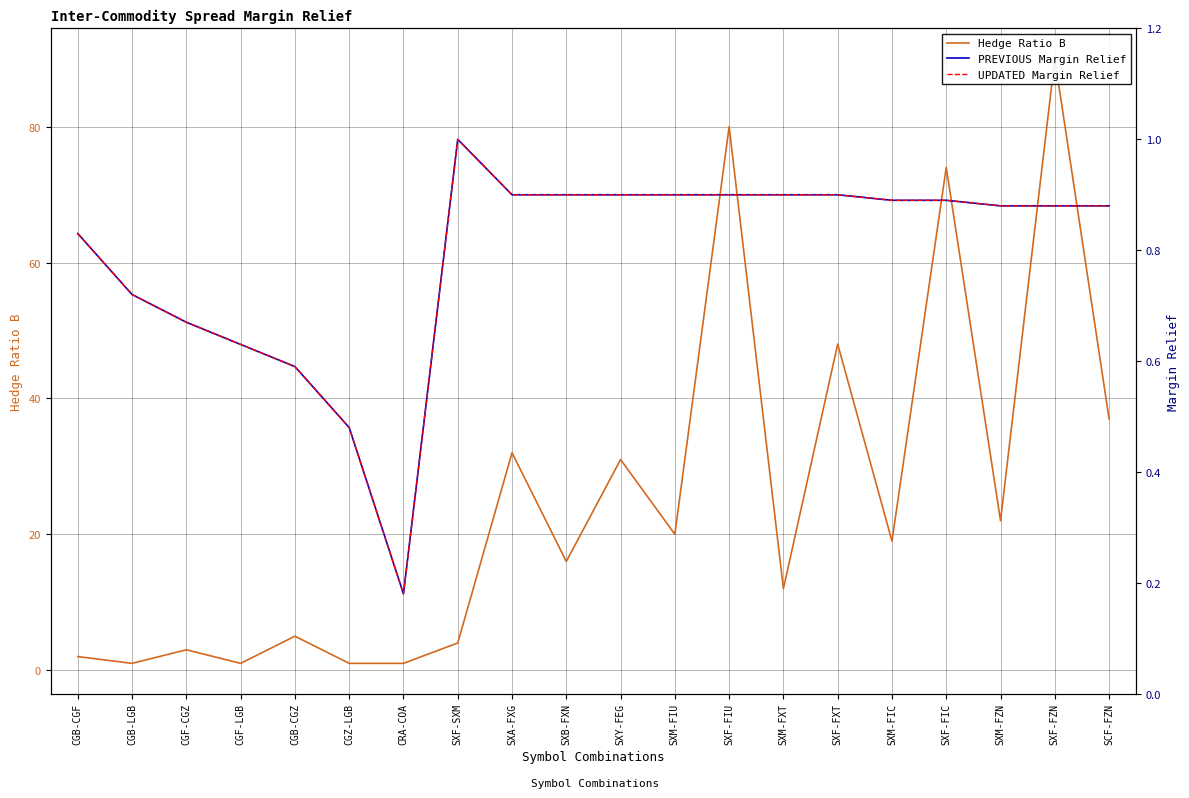

Reading right to left, what are all the values shown in this chart?

Hedge Ratio B: SCF-FZN=37.0	SXF-FZN=90.0	SXM-FZN=22.0	SXF-FIC=74.0	SXM-FIC=19.0	SXF-FXT=48.0	SXM-FXT=12.0	SXF-FIU=80.0	SXM-FIU=20.0	SXY-FEG=31.0	SXB-FXN=16.0	SXA-FXG=32.0	SXF-SXM=4.0	CRA-COA=1.0	CGZ-LGB=1.0	CGB-CGZ=5.0	CGF-LGB=1.0	CGF-CGZ=3.0	CGB-LGB=1.0	CGB-CGF=2.0
PREVIOUS Margin Relief: SCF-FZN=0.9	SXF-FZN=0.9	SXM-FZN=0.9	SXF-FIC=0.9	SXM-FIC=0.9	SXF-FXT=0.9	SXM-FXT=0.9	SXF-FIU=0.9	SXM-FIU=0.9	SXY-FEG=0.9	SXB-FXN=0.9	SXA-FXG=0.9	SXF-SXM=1.0	CRA-COA=0.2	CGZ-LGB=0.5	CGB-CGZ=0.6	CGF-LGB=0.6	CGF-CGZ=0.7	CGB-LGB=0.7	CGB-CGF=0.8
UPDATED Margin Relief: SCF-FZN=0.9	SXF-FZN=0.9	SXM-FZN=0.9	SXF-FIC=0.9	SXM-FIC=0.9	SXF-FXT=0.9	SXM-FXT=0.9	SXF-FIU=0.9	SXM-FIU=0.9	SXY-FEG=0.9	SXB-FXN=0.9	SXA-FXG=0.9	SXF-SXM=1.0	CRA-COA=0.2	CGZ-LGB=0.5	CGB-CGZ=0.6	CGF-LGB=0.6	CGF-CGZ=0.7	CGB-LGB=0.7	CGB-CGF=0.8